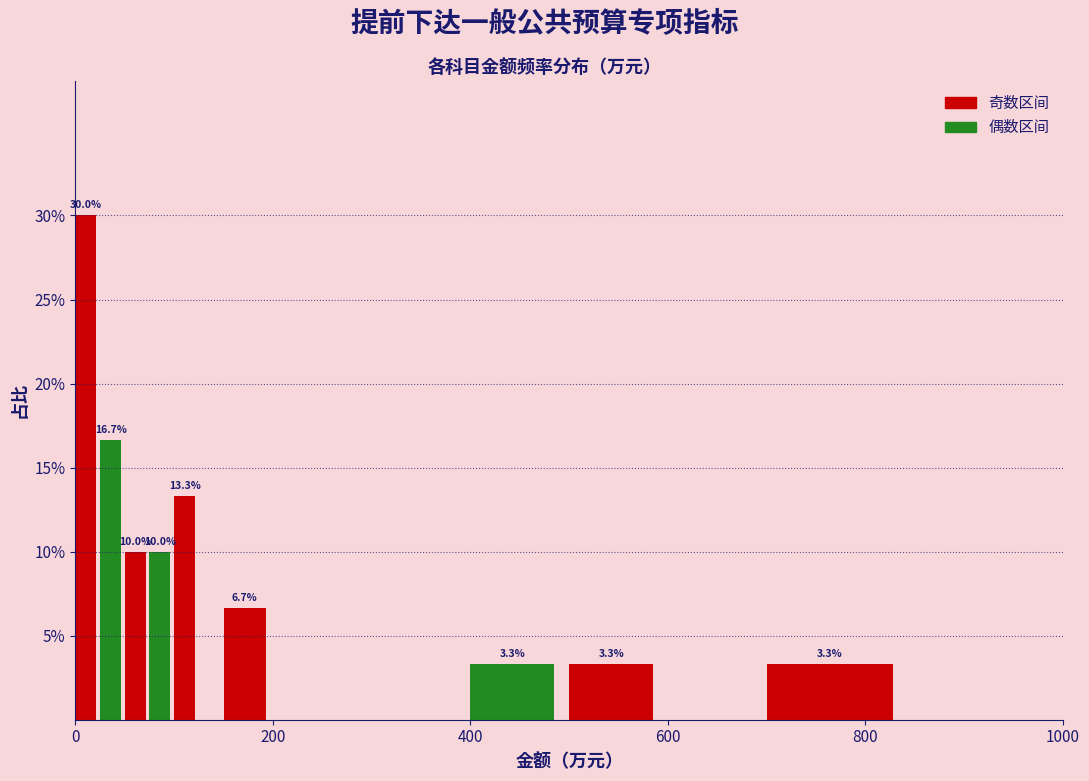

Around what value on the x-axis is the tallest bar? Give the approximate position of its centre, as read against the axis.

20